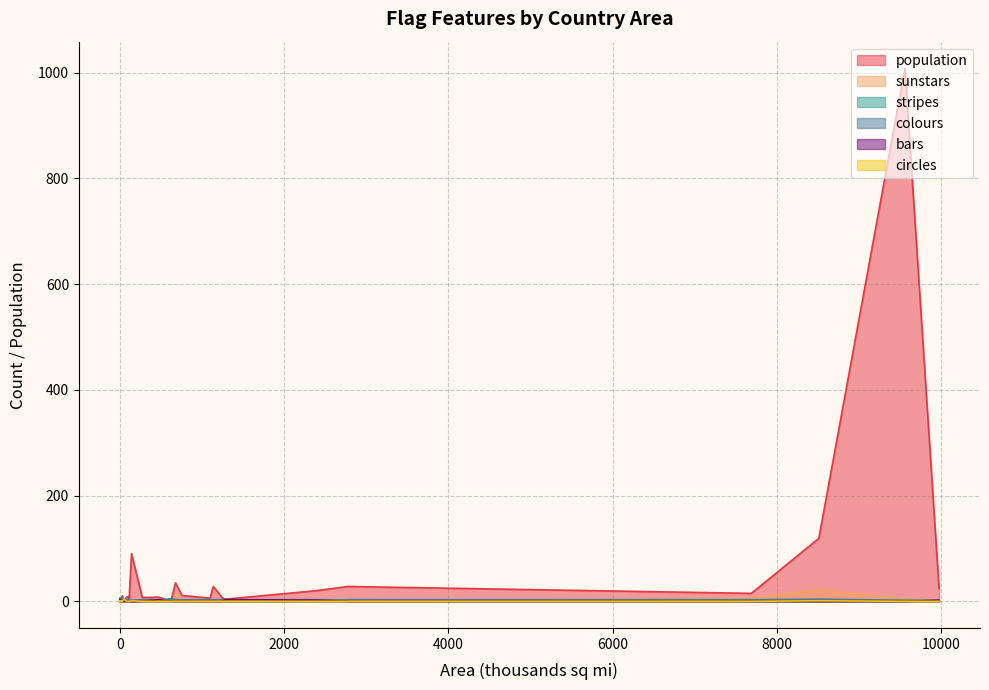

What is the spread (max minus min) of values at 0?

5